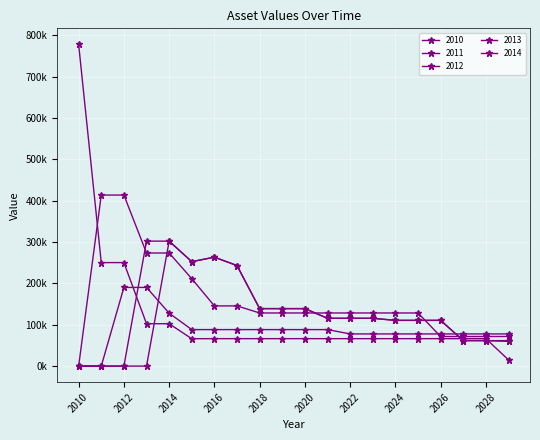

Is this an area chart (filled region under the line)?

No